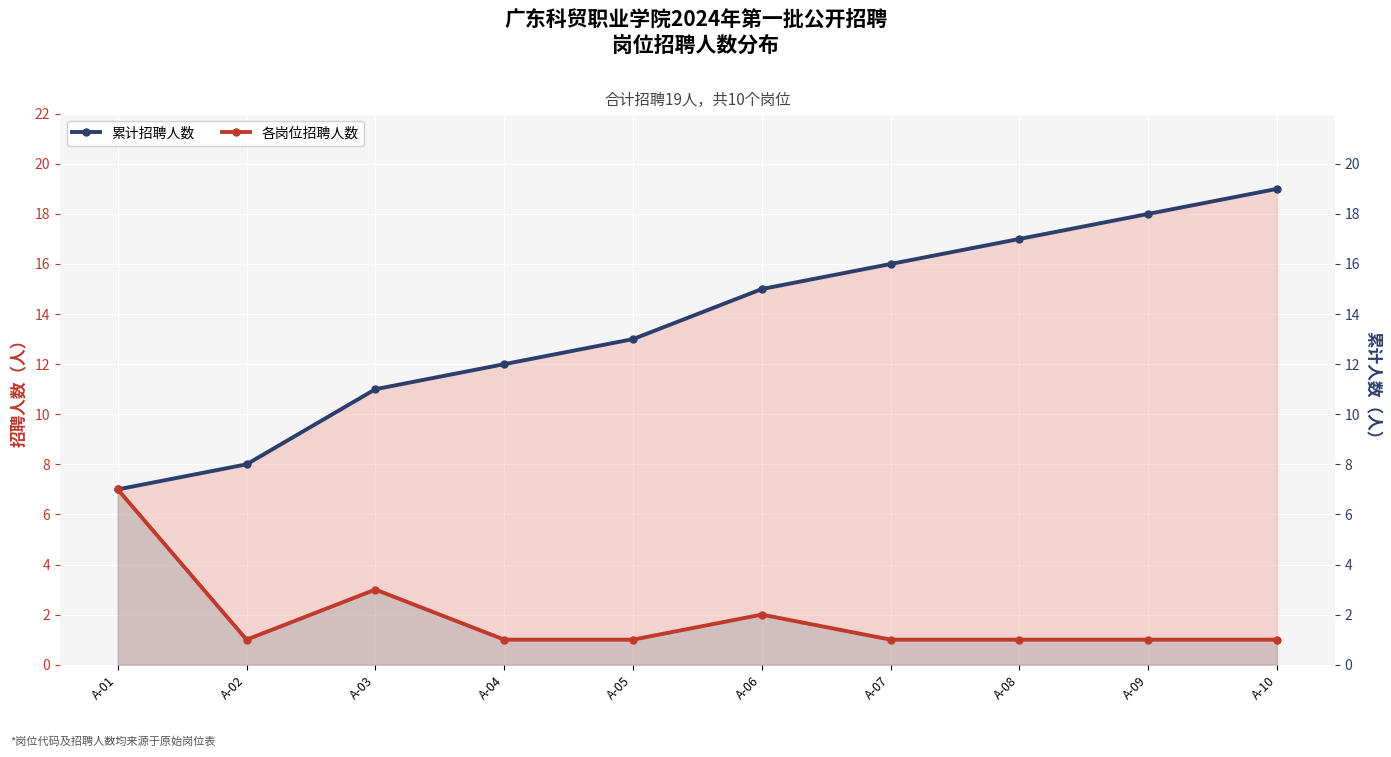

How many lines are shown in the chart?

2